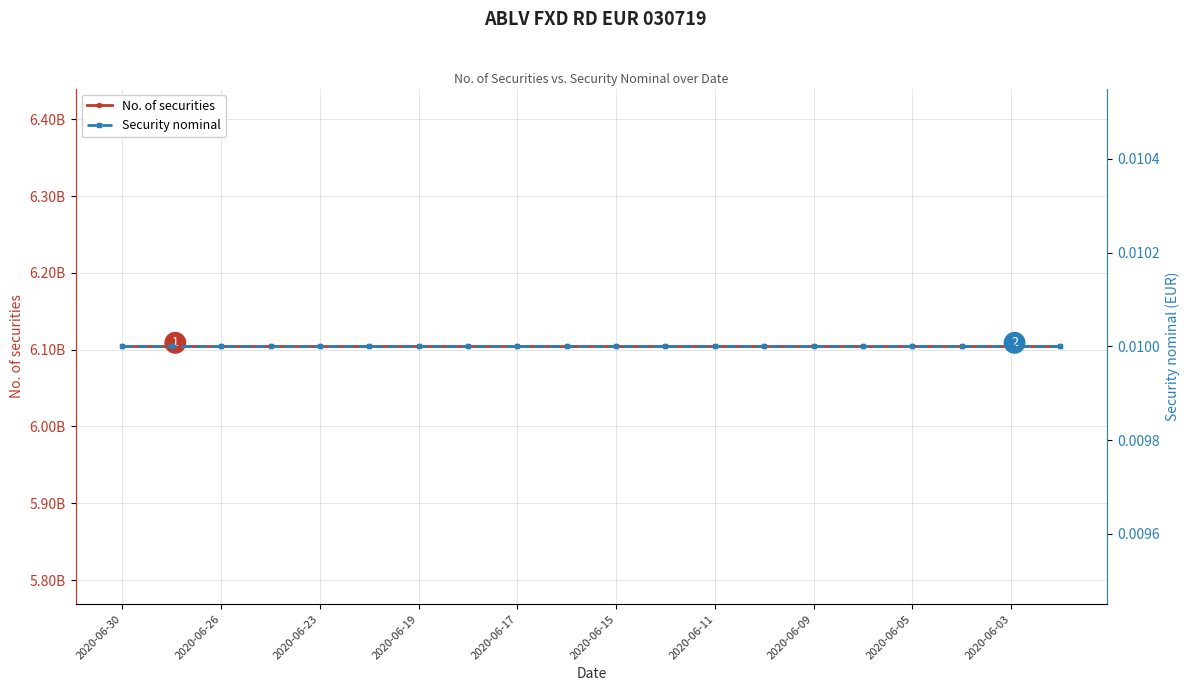

Does the chart display data point markers on the line(s)?

Yes